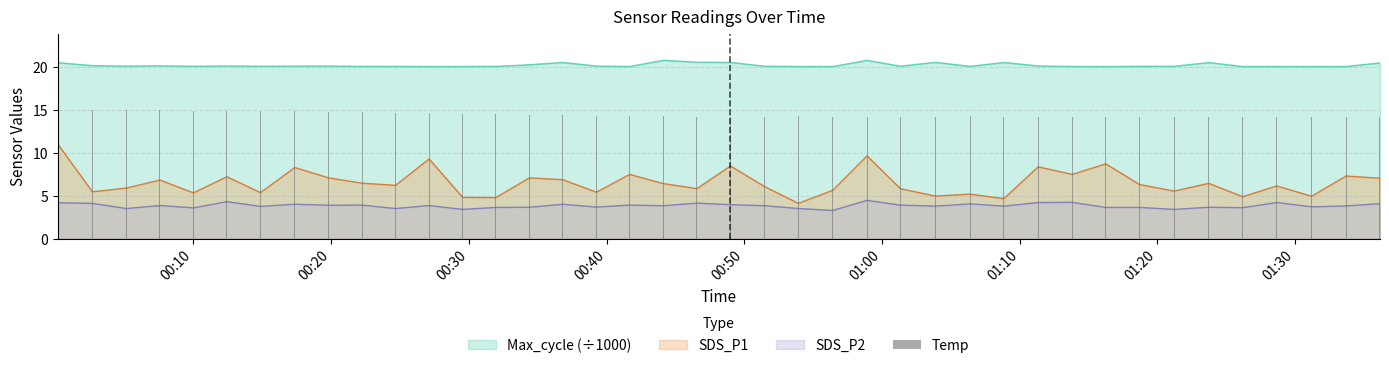

Count the values in the range 14 to 15.

40